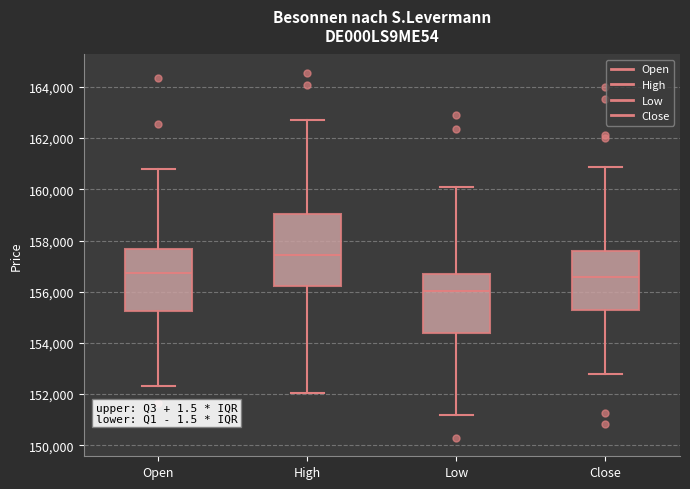

Reading left to right, transcribe this box plot: for each box, give where its median line is, the range the box spans, and where its two whiskers end, as read against the y-axis. The values are not printed on the chart, so give them approximately, as read against the axis.

Open: median 156800, box 155200 to 157600, whiskers 152400 to 160800
High: median 157400, box 156200 to 159000, whiskers 152000 to 162800
Low: median 156000, box 154400 to 156600, whiskers 151200 to 160000
Close: median 156600, box 155200 to 157600, whiskers 152800 to 160800